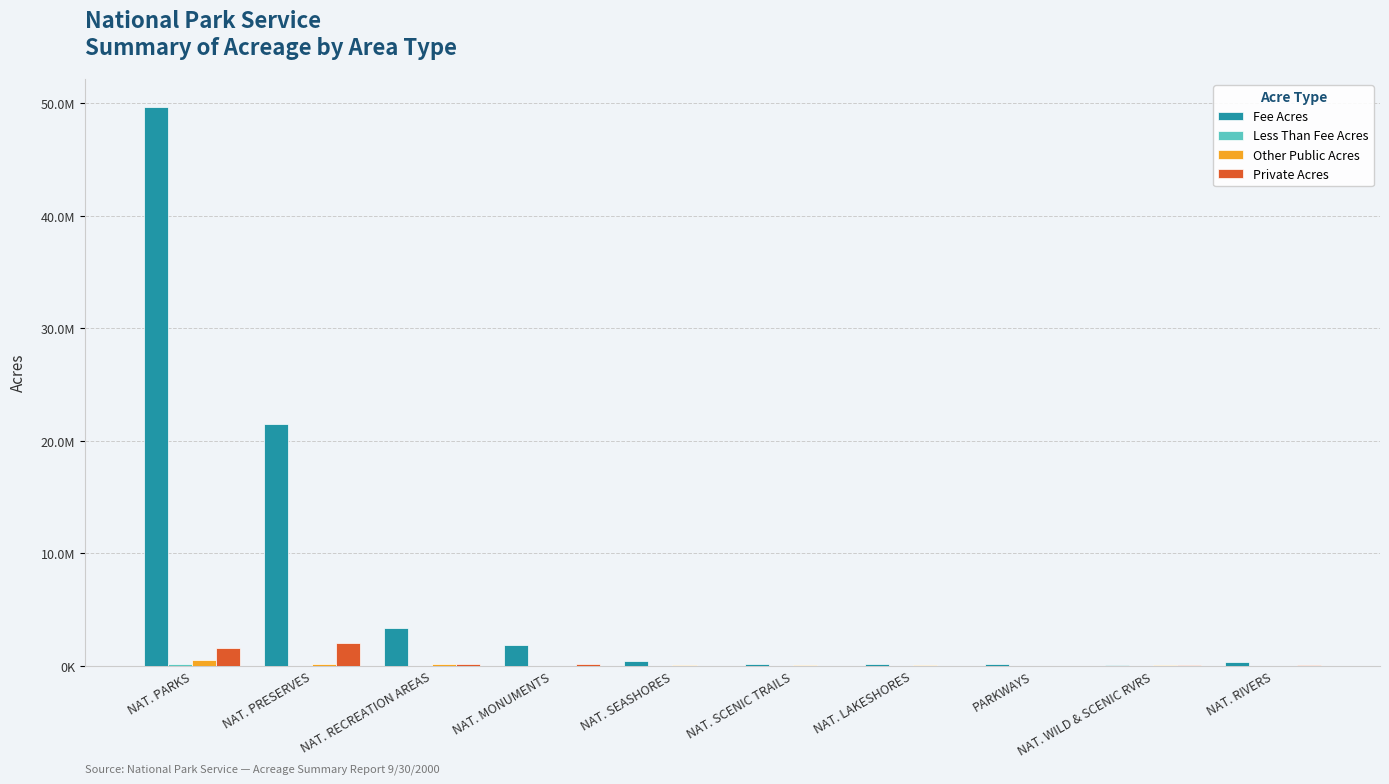

Does the chart contain stacked bars?

No